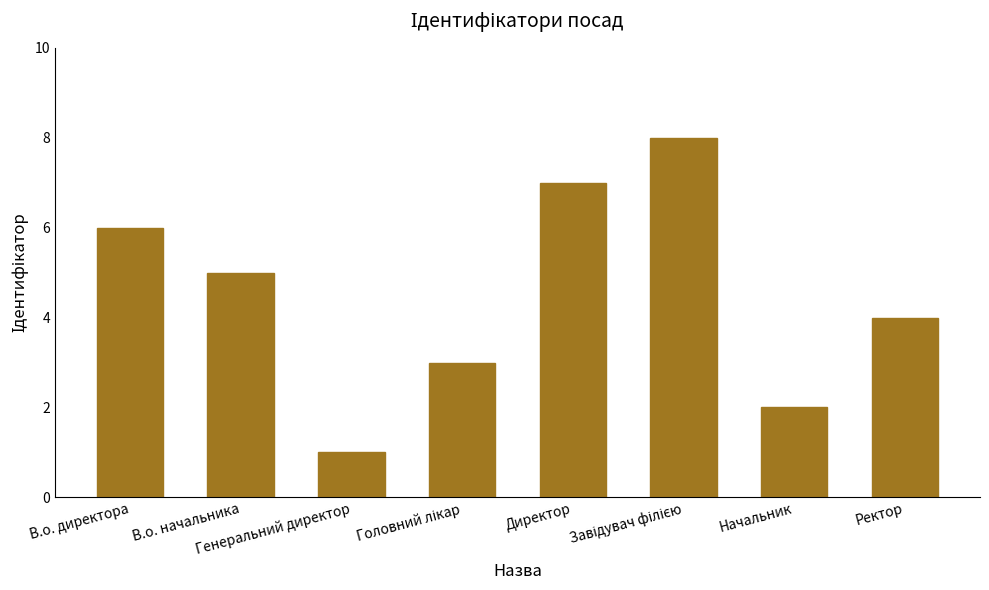

The chart shows a value of 7 at Директор. True or false?

True